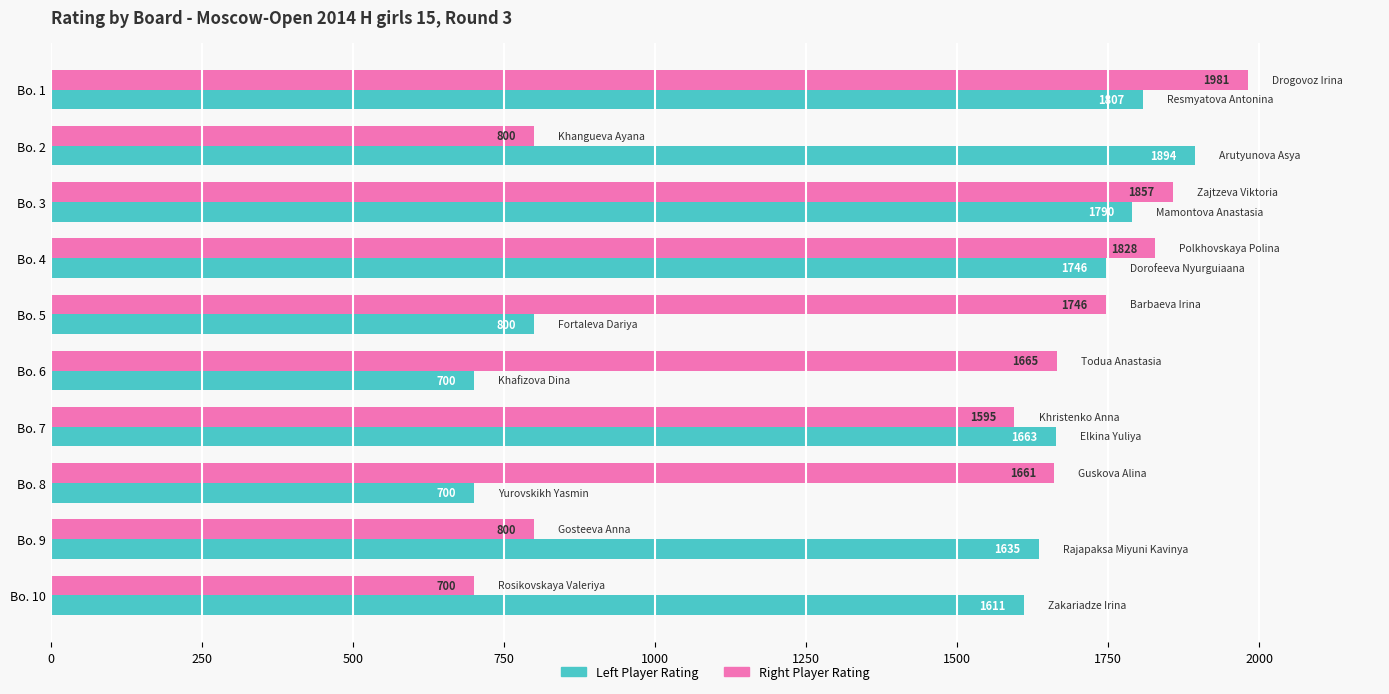

List the series in order of their overall mean, lowest first.

Left Player Rating, Right Player Rating